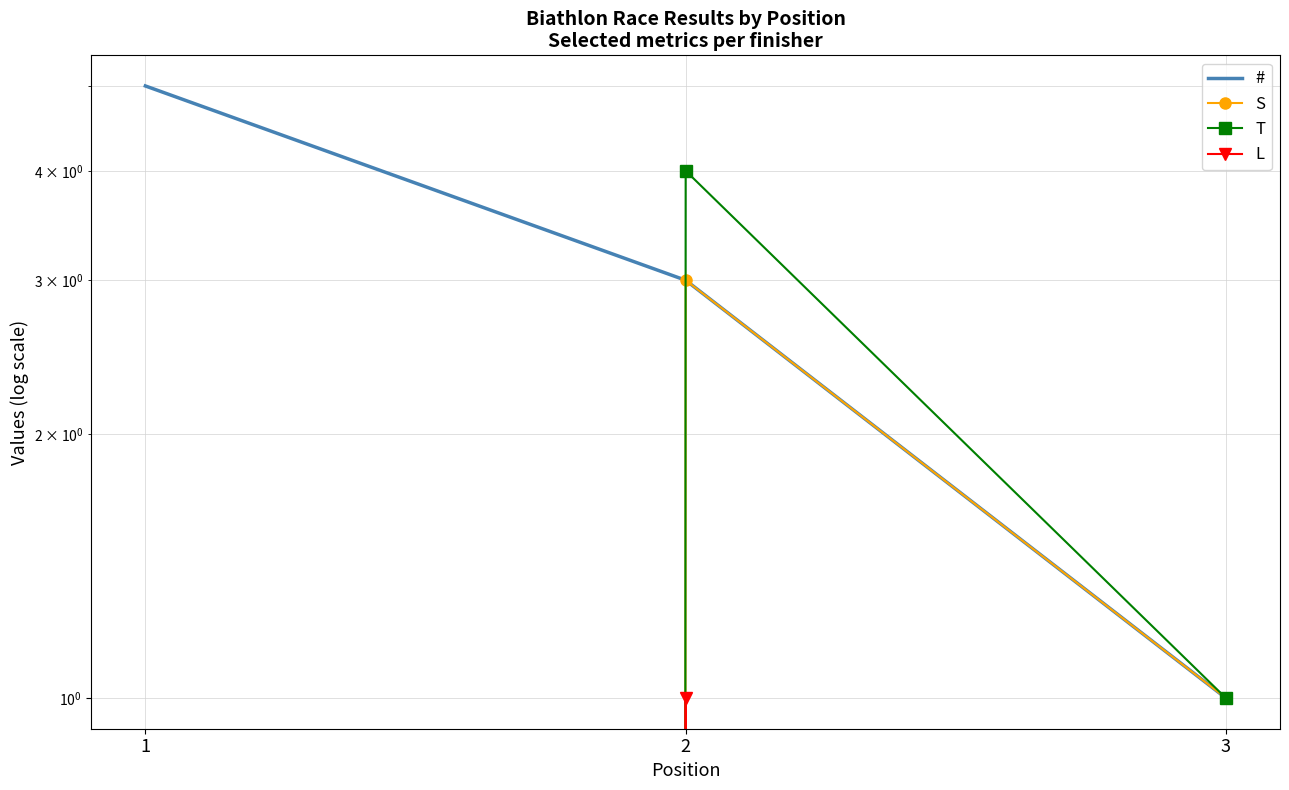

What are all the series names shown in the legend?

#, S, T, L